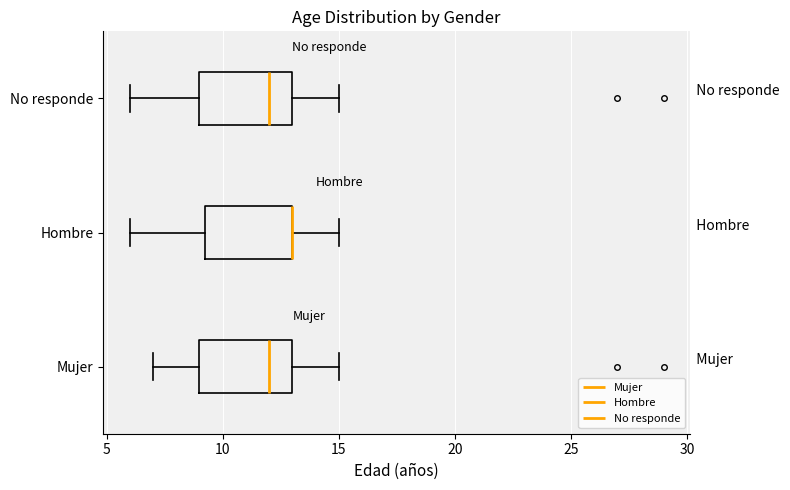

Reading bottom to top, transcribe this box plot: for each box, give where its median line is, the range the box spans, and where its two whiskers end, as read against the x-axis. The values are not printed on the chart, so give them approximately, as read against the axis.

Mujer: median 12.0, box 9.0 to 13.0, whiskers 7.0 to 15.0
Hombre: median 13.0 (drawn on the box's right edge), box 9.5 to 13.0, whiskers 6.0 to 15.0
No responde: median 12.0, box 9.0 to 13.0, whiskers 6.0 to 15.0